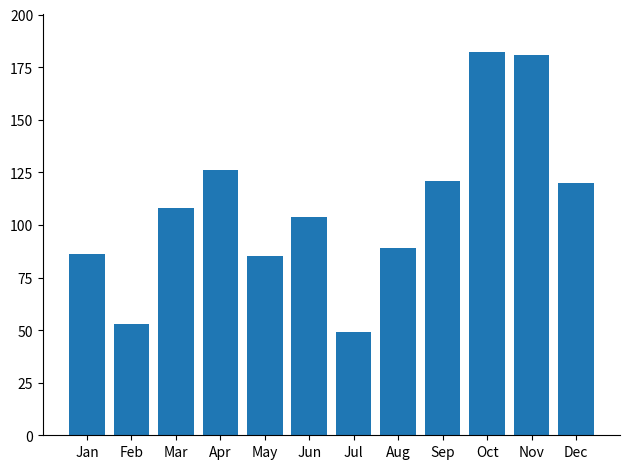

How many bars are there in total?

12